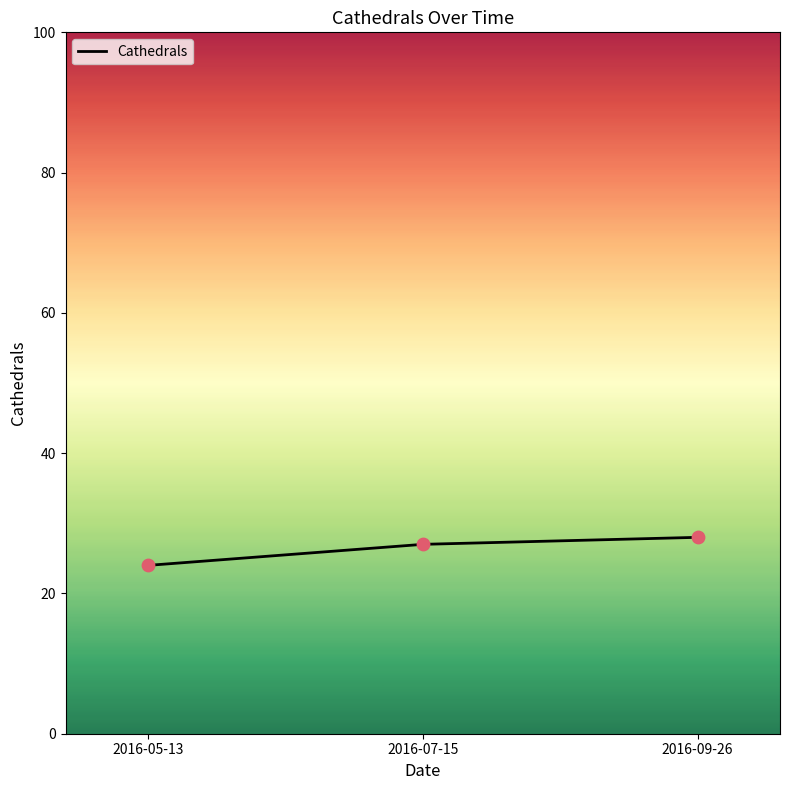

Between 2016-09-26 and 2016-07-15, which is larger?

2016-09-26